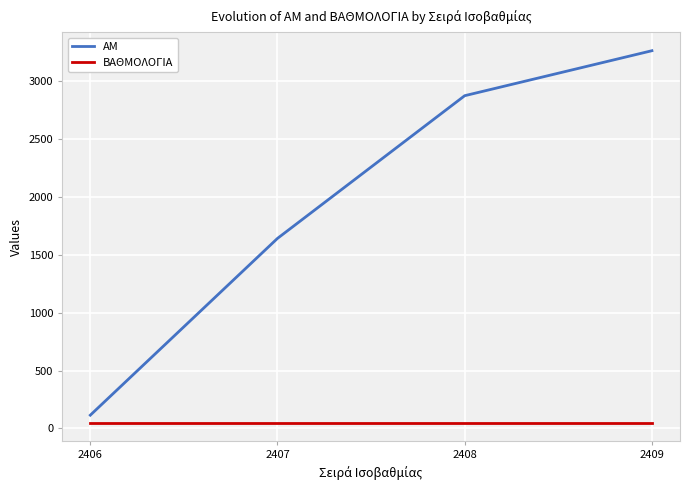

List the series in order of their peak value, lowest first.

ΒΑΘΜΟΛΟΓΙΑ, ΑΜ